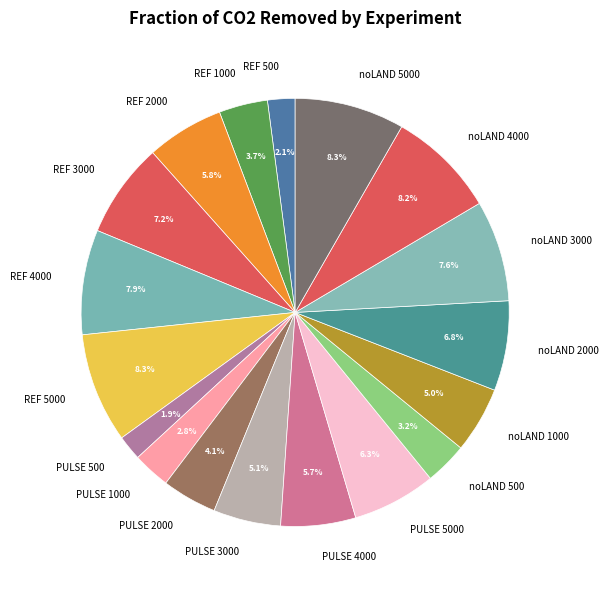

To the nearest percent, what portion does noLAND 500 represent?

3%